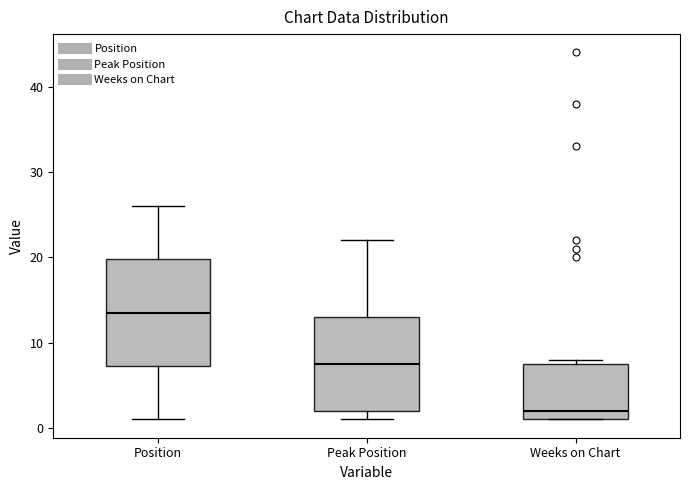

Reading left to right, transcribe this box plot: for each box, give where its median line is, the range the box spans, and where its two whiskers end, as read against the y-axis. The values are not printed on the chart, so give them approximately, as read against the axis.

Position: median 14, box 7 to 20, whiskers 1 to 26
Peak Position: median 8, box 2 to 13, whiskers 1 to 22
Weeks on Chart: median 2, box 1 to 8, whiskers 1 to 8 (just above the box's upper edge)